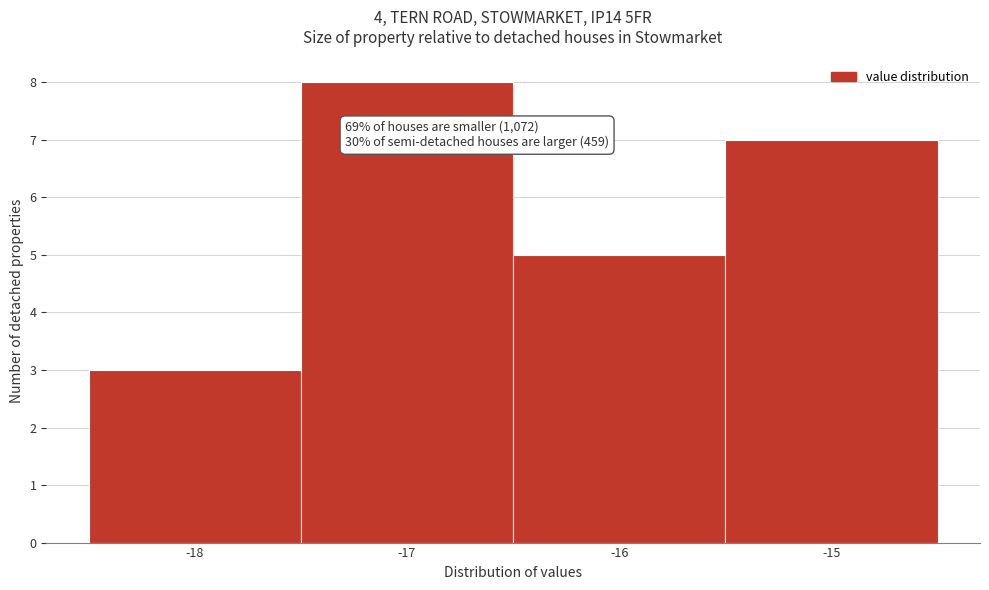

Over which range of the x-axis is the bar tallest?

-17.5 to -16.5